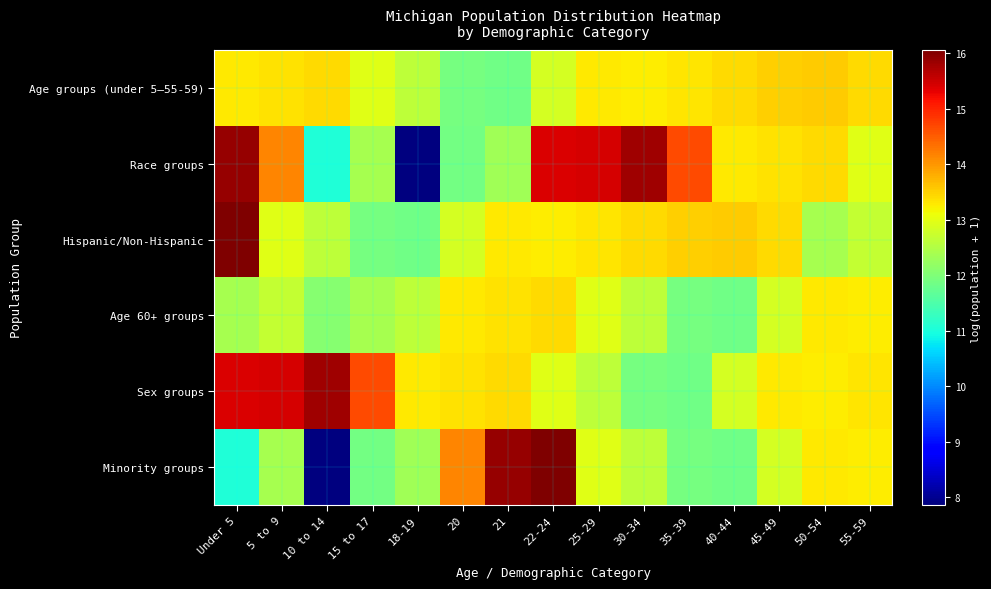

Reading left to right, list all the values displayed in this chart.

Age groups (under 5–55-59): Under 5=13.3	5 to 9=13.4	10 to 14=13.4	15 to 17=13.0	18-19=12.6	20=11.9	21=11.8	22-24=12.9	25-29=13.3	30-34=13.3	35-39=13.3	40-44=13.4	45-49=13.5	50-54=13.5	55-59=13.4
Race groups: Under 5=15.9	5 to 9=14.2	10 to 14=11.0	15 to 17=12.4	18-19=7.9	20=11.9	21=12.3	22-24=15.4	25-29=15.4	30-34=15.8	35-39=14.7	40-44=13.3	45-49=13.4	50-54=13.4	55-59=13.0
Hispanic/Non-Hispanic: Under 5=16.1	5 to 9=13.0	10 to 14=12.6	15 to 17=11.9	18-19=11.8	20=12.9	21=13.3	22-24=13.3	25-29=13.3	30-34=13.4	35-39=13.5	40-44=13.5	45-49=13.4	50-54=12.4	55-59=12.7
Age 60+ groups: Under 5=12.4	5 to 9=12.7	10 to 14=12.1	15 to 17=12.4	18-19=12.6	20=13.3	21=13.4	22-24=13.4	25-29=13.0	30-34=12.6	35-39=11.9	40-44=11.8	45-49=12.9	50-54=13.3	55-59=13.3
Sex groups: Under 5=15.4	5 to 9=15.4	10 to 14=15.8	15 to 17=14.7	18-19=13.3	20=13.4	21=13.4	22-24=13.0	25-29=12.6	30-34=11.9	35-39=11.8	40-44=12.9	45-49=13.3	50-54=13.3	55-59=13.3
Minority groups: Under 5=11.0	5 to 9=12.4	10 to 14=7.9	15 to 17=11.9	18-19=12.3	20=14.2	21=15.9	22-24=16.1	25-29=13.0	30-34=12.6	35-39=11.9	40-44=11.8	45-49=12.9	50-54=13.3	55-59=13.3